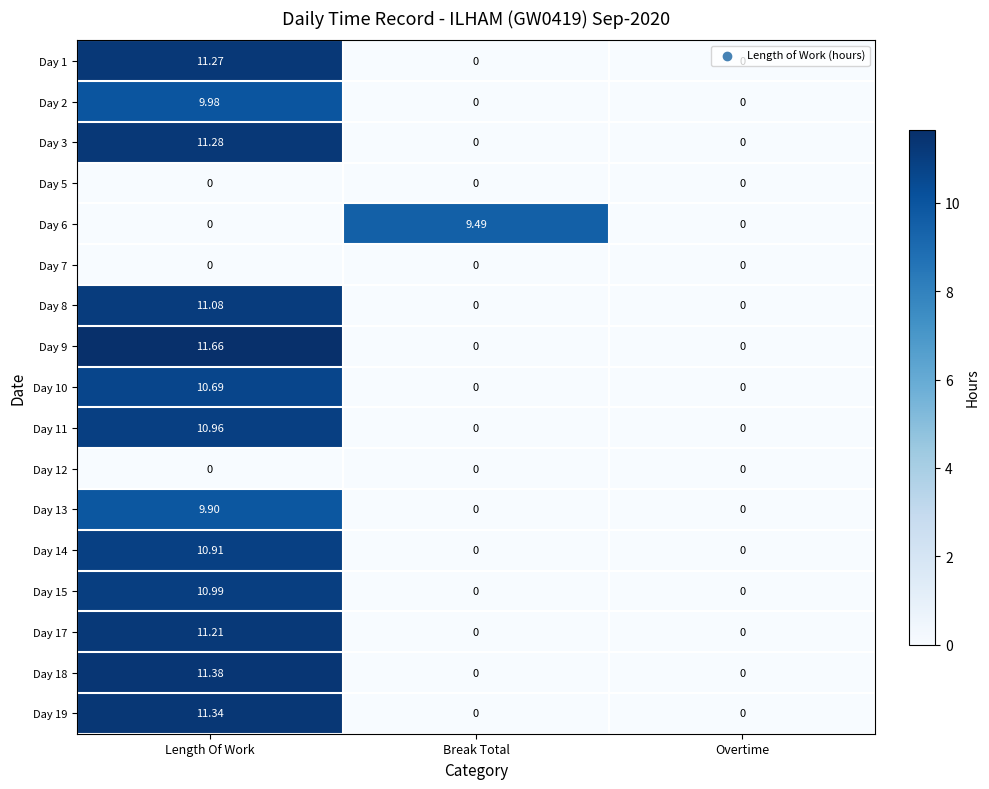

At which category is the sum across all series the highest?

Length Of Work